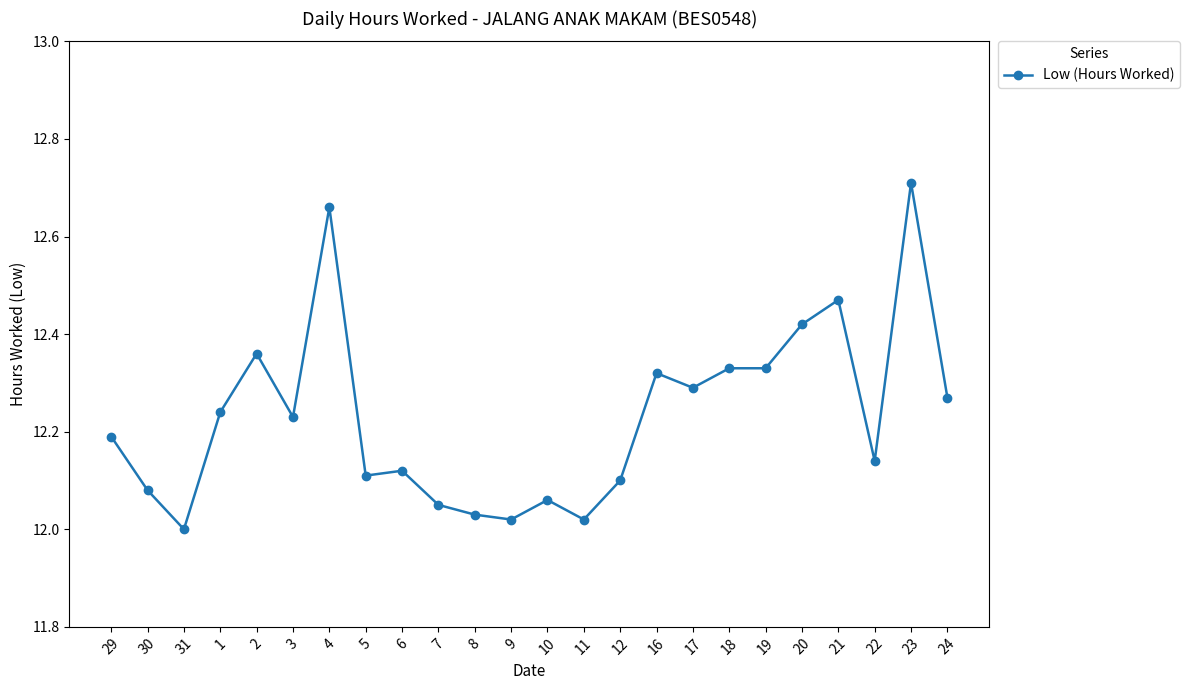

At which category does the data reach its first local valley?

31